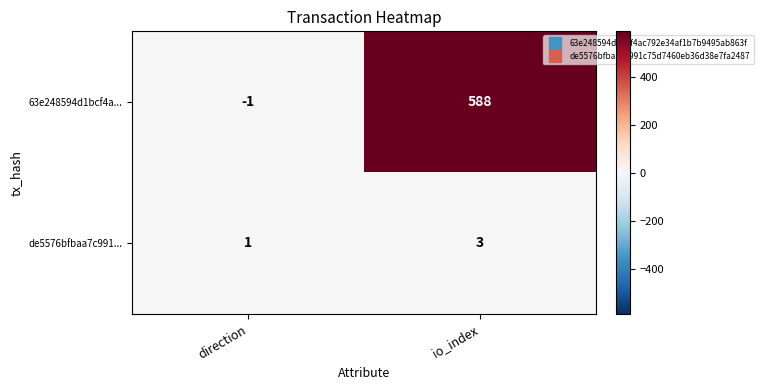

Reading left to right, transcribe all the data shown in this chart.

63e248594d1bcf4a...: -1	588
de5576bfbaa7c991...: 1	3